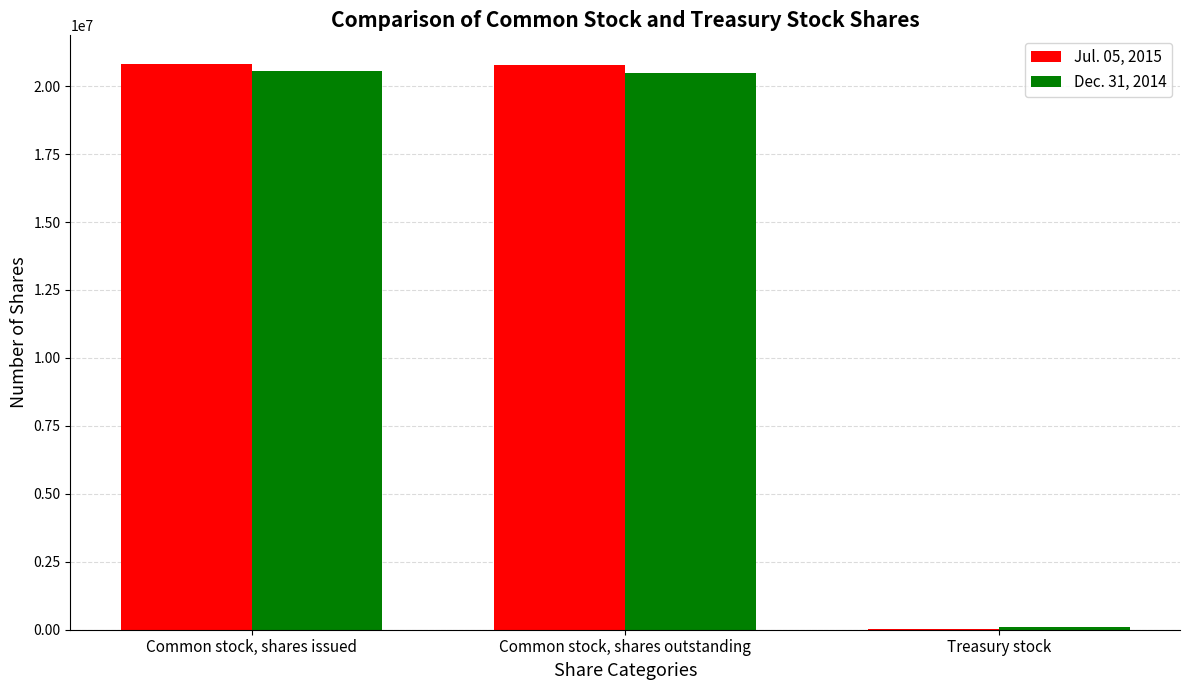

What is the total value across all series at Common stock, shares outstanding?

41276587